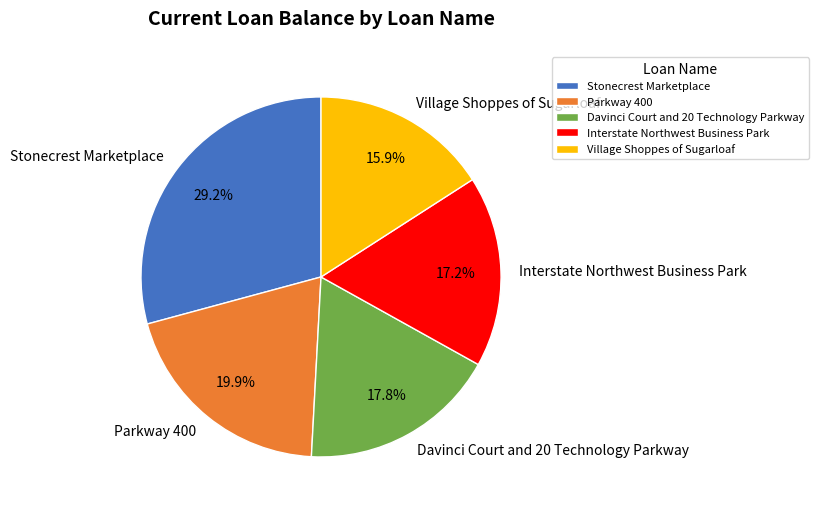

Between Interstate Northwest Business Park and Parkway 400, which is larger?

Parkway 400